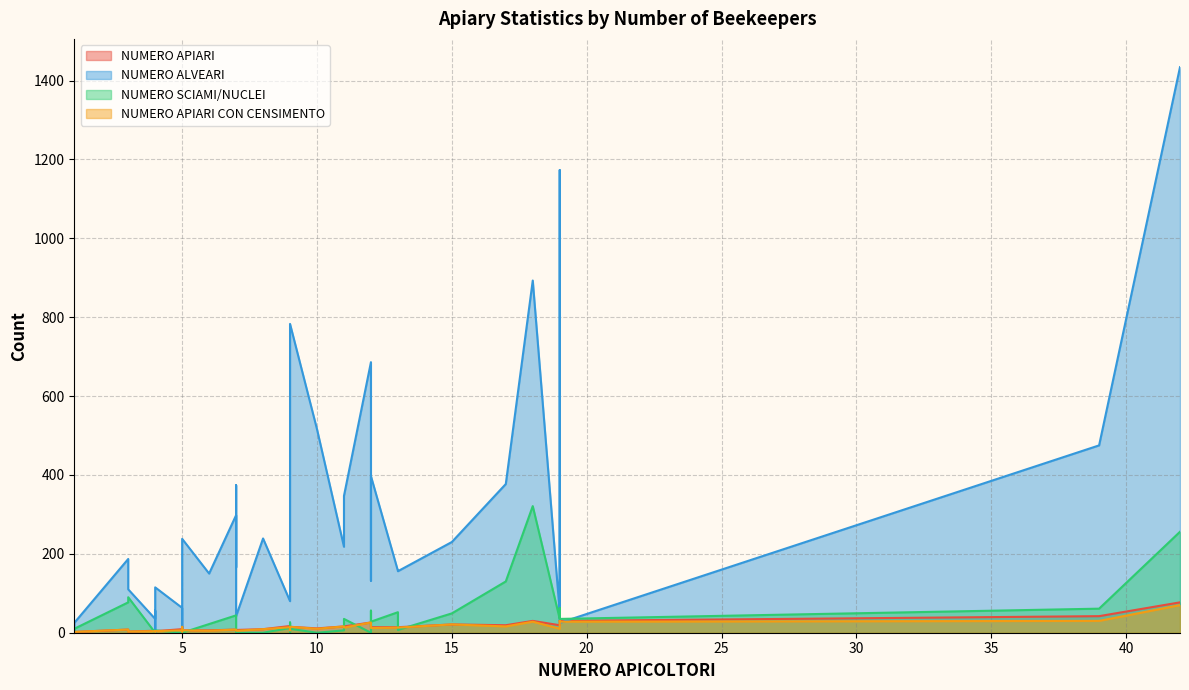

What is the value of the NUMERO APIARI point at the 11th from the left?

4